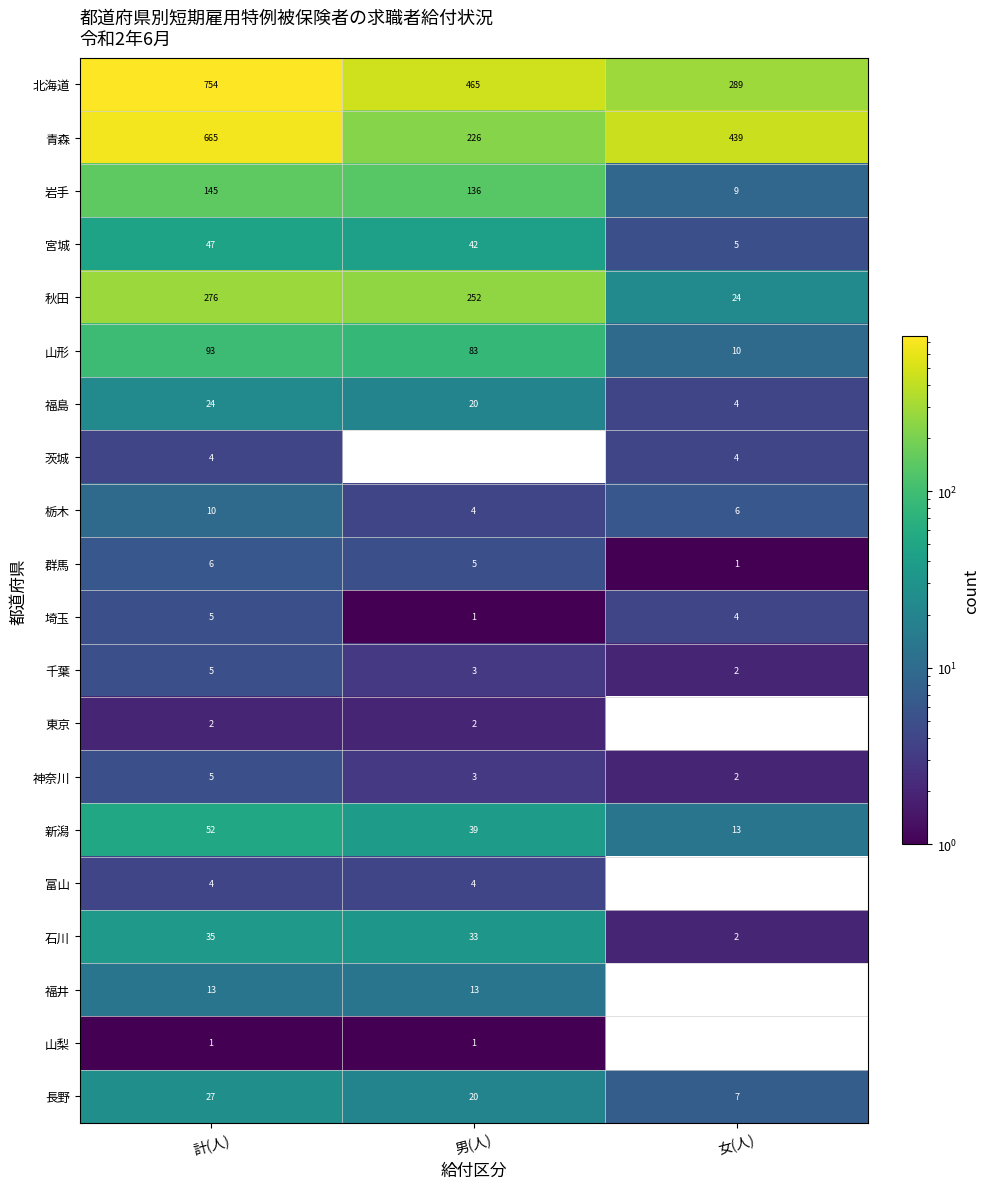

What is the sum of the 新潟 values at 計(人) and 男(人)?

91